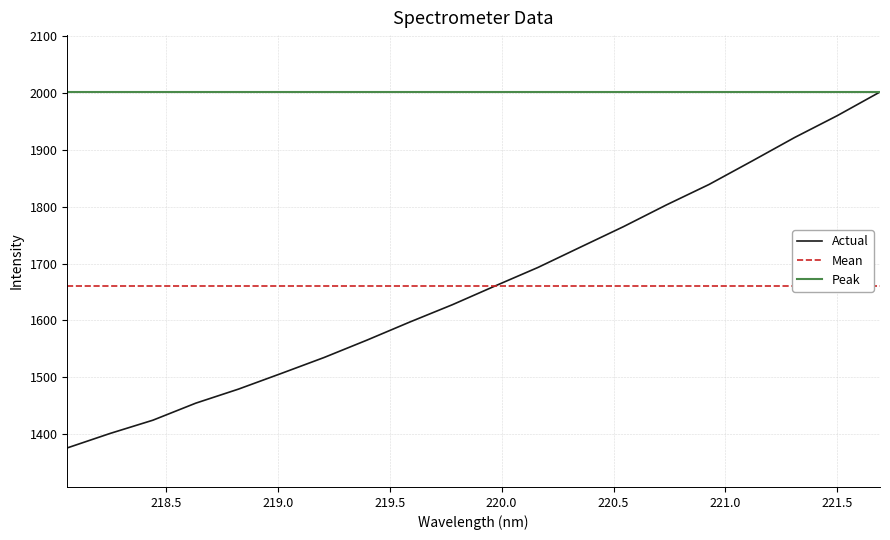

List the series in order of their peak value, lowest first.

Mean, Actual, Peak